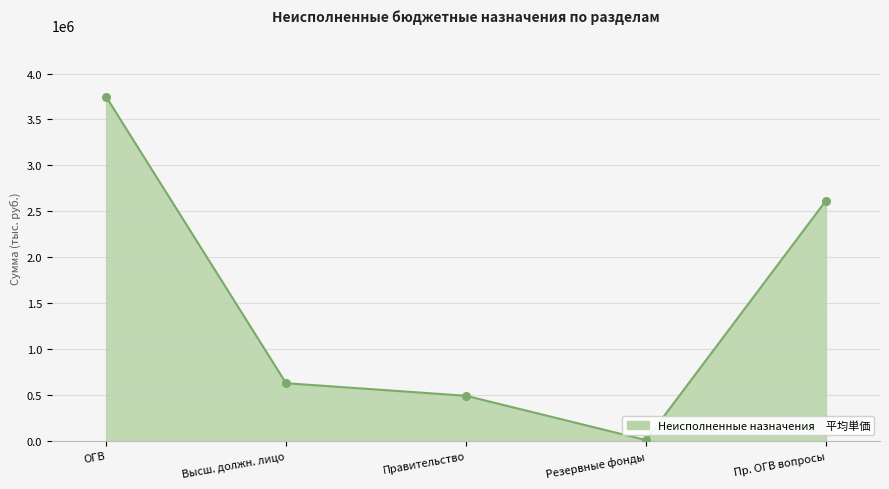

Which has a higher value, Резервные фонды or Пр. ОГВ вопросы?

Пр. ОГВ вопросы